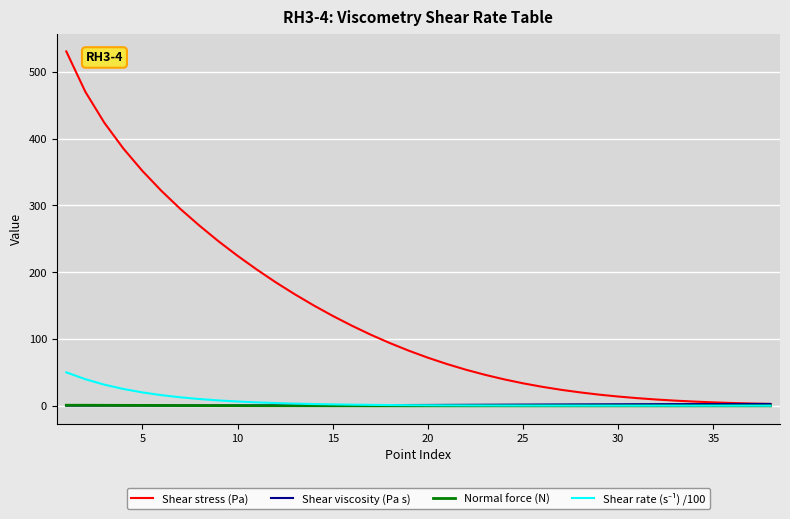

Which series has the largest total across all categories?

Shear stress (Pa)